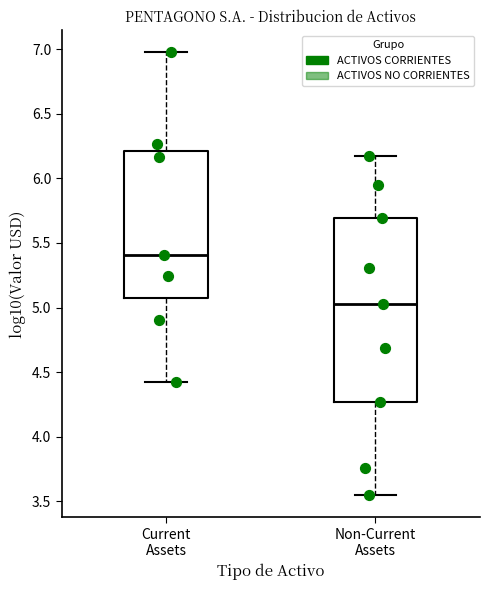

Where is the upper edge of the box for Current Assets on the y-axis? The values are not printed on the chart, so give them approximately, as read against the axis.

6.20